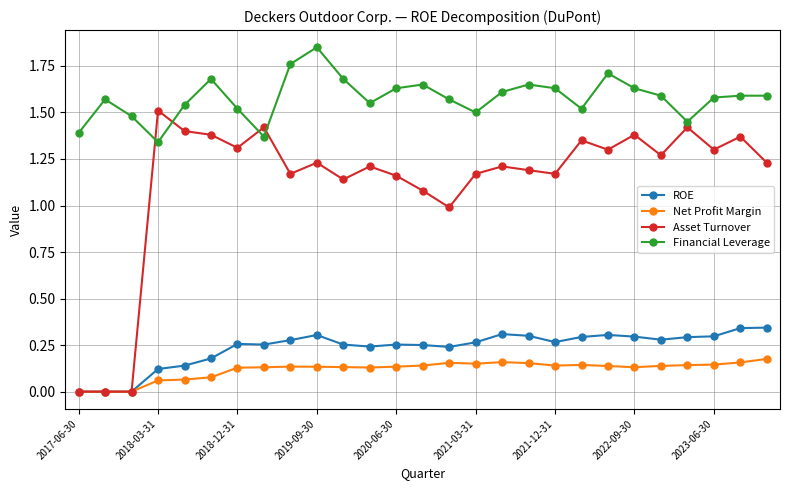

True or false: Net Profit Margin has more than 2 interior local peaks.

True